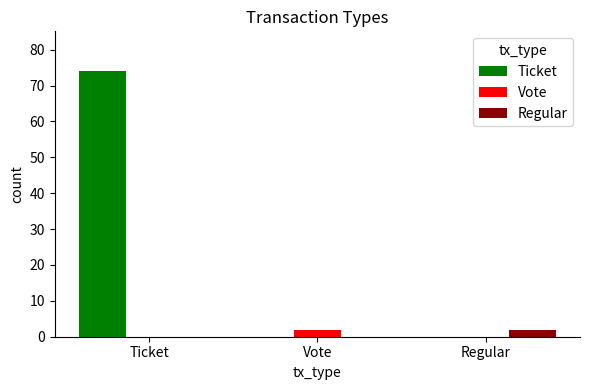

What is the sum of the Ticket values at Ticket and Regular?

74